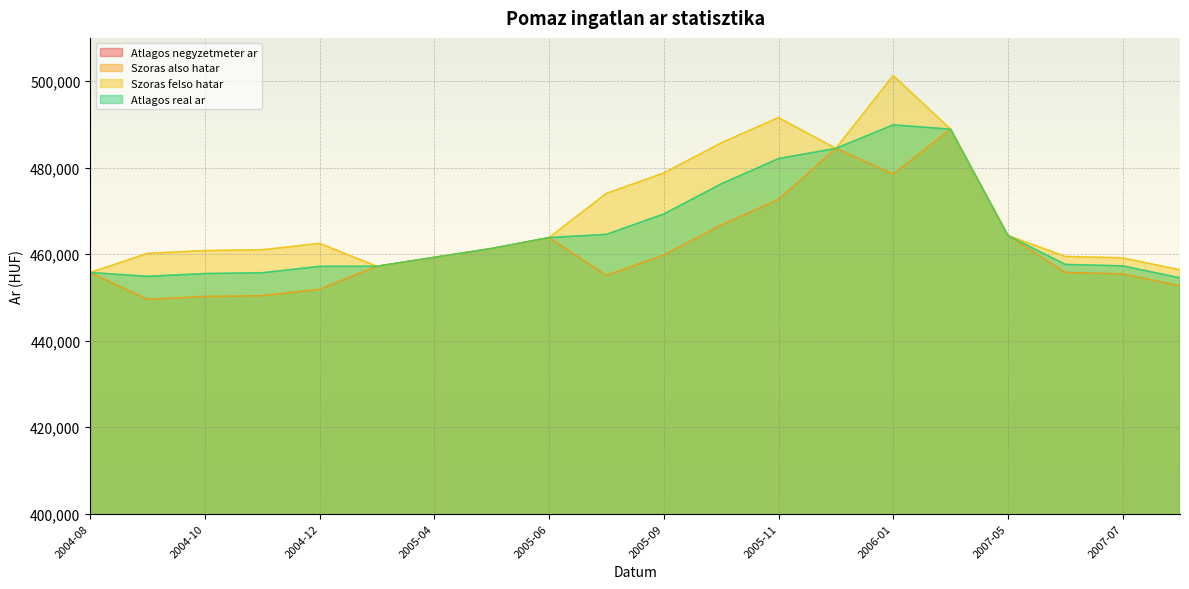

Reading left to right, extract all data points from this chart.

Atlagos negyzetmeter ar: 2004-08=212493	2004-09=212681	2004-10=213432	2004-11=213968	2004-12=215041	2005-03=215578	2005-04=216849	2005-05=218119	2005-06=219390	2005-08=220125	2005-09=222508	2005-10=226043	2005-11=229302	2005-12=230577	2006-01=232039	2006-05=233500	2007-05=234603	2007-06=232123	2007-07=232560	2007-08=232123
Szoras also hatar: 2004-08=455749	2004-09=449558	2004-10=450202	2004-11=450385	2004-12=451869	2005-03=457200	2005-04=459254	2005-05=461300	2005-06=463827	2005-08=455092	2005-09=459796	2005-10=466755	2005-11=472618	2005-12=484443	2006-01=478482	2006-05=488893	2007-05=464314	2007-06=455764	2007-07=455438	2007-08=452666
Szoras felso hatar: 2004-08=455749	2004-09=460178	2004-10=460822	2004-11=461005	2004-12=462489	2005-03=457200	2005-04=459254	2005-05=461300	2005-06=463827	2005-08=474052	2005-09=478756	2005-10=485715	2005-11=491578	2005-12=484443	2006-01=501292	2006-05=488893	2007-05=464314	2007-06=459468	2007-07=459142	2007-08=456370
Atlagos real ar: 2004-08=455749	2004-09=454868	2004-10=455512	2004-11=455695	2004-12=457179	2005-03=457200	2005-04=459254	2005-05=461300	2005-06=463827	2005-08=464572	2005-09=469276	2005-10=476235	2005-11=482098	2005-12=484443	2006-01=489887	2006-05=488893	2007-05=464314	2007-06=457616	2007-07=457290	2007-08=454518